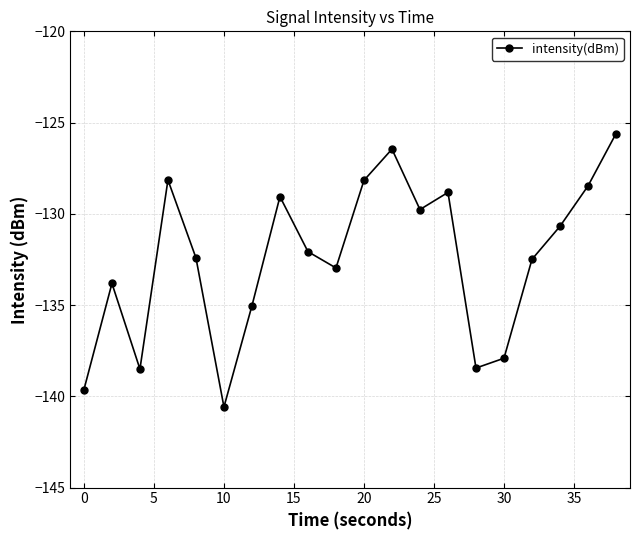

What is the smallest value displayed?

-140.6